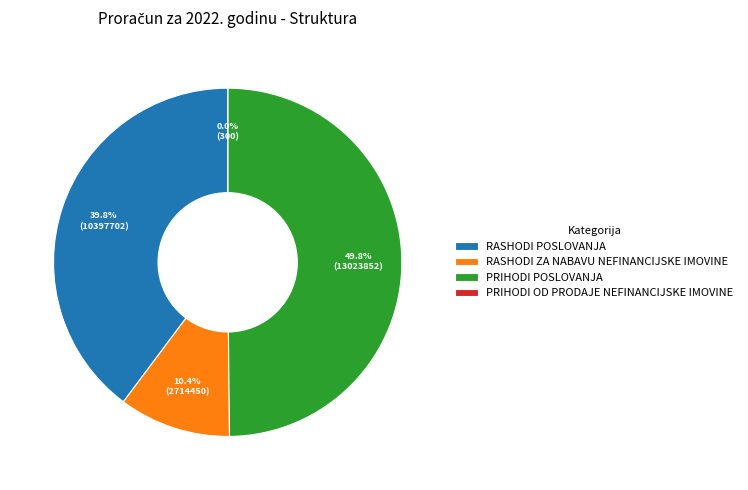

To the nearest percent, what percentage of the pie is PRIHODI POSLOVANJA?

50%